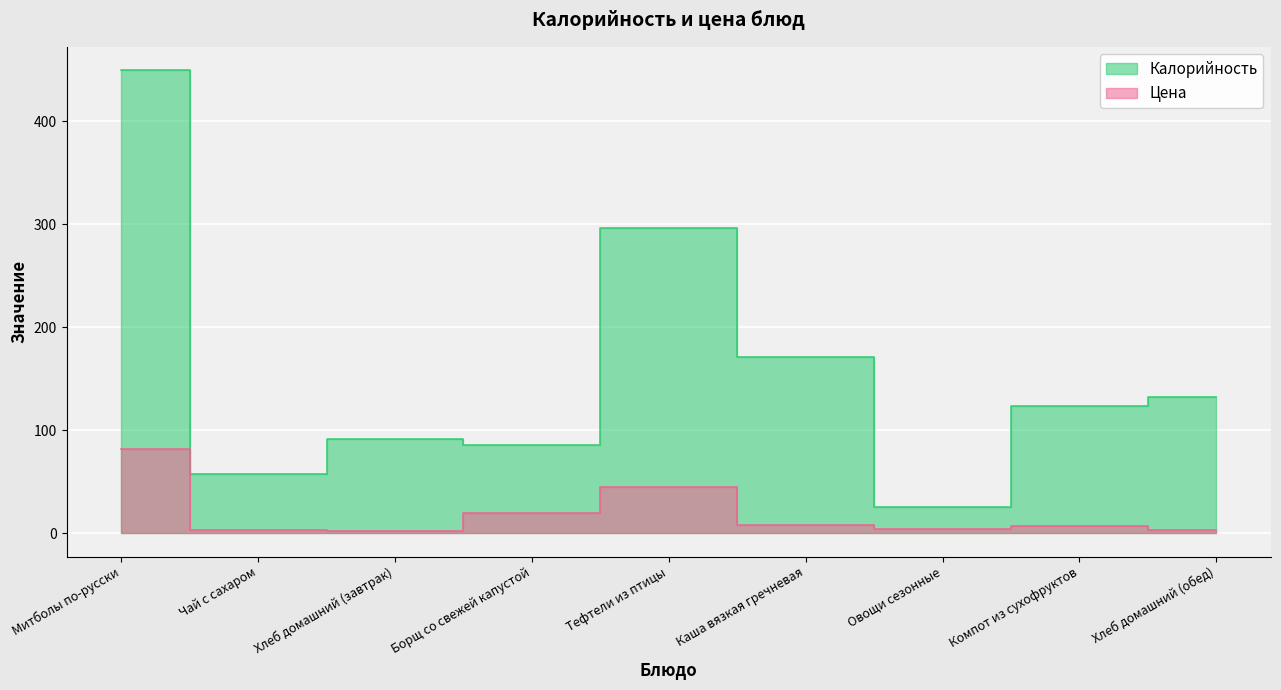

What is the label of the 1st point from the right?

Хлеб домашний (обед)